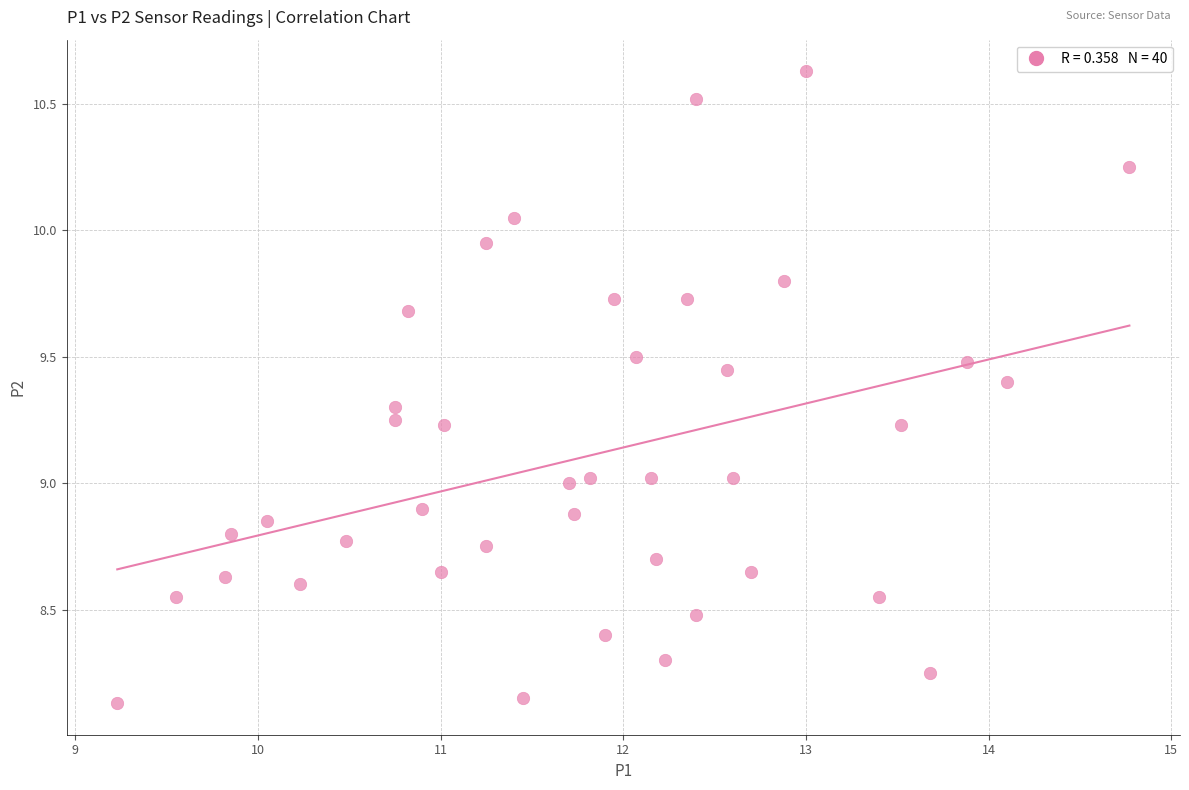

What is the range of X values (max minus min)?

5.5